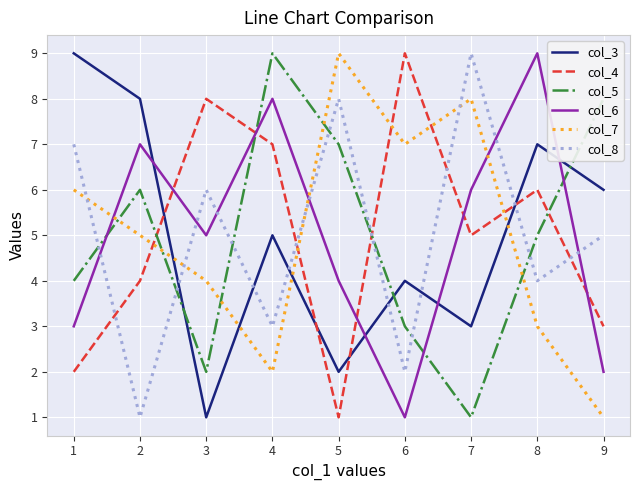

The value of col_7 at 7 is 8. True or false?

True